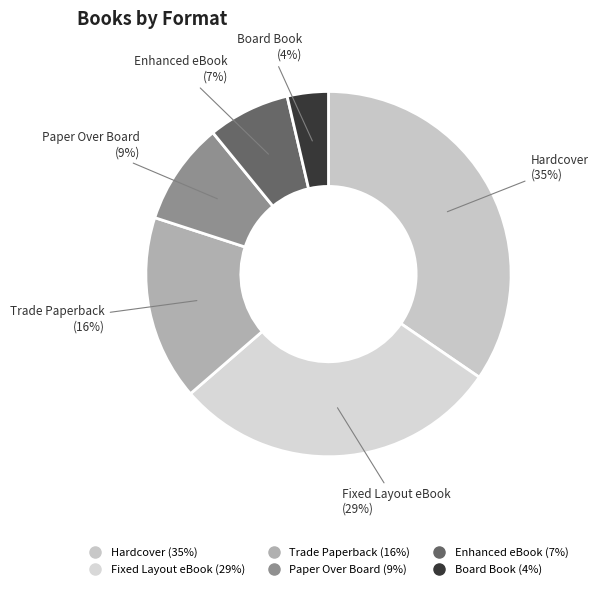

Which has a higher value, Hardcover or Paper Over Board?

Hardcover